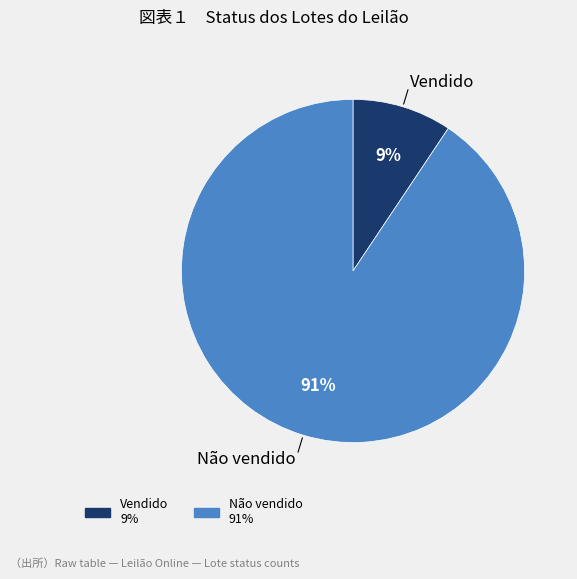

To the nearest percent, what is the average slice percentage?

50%